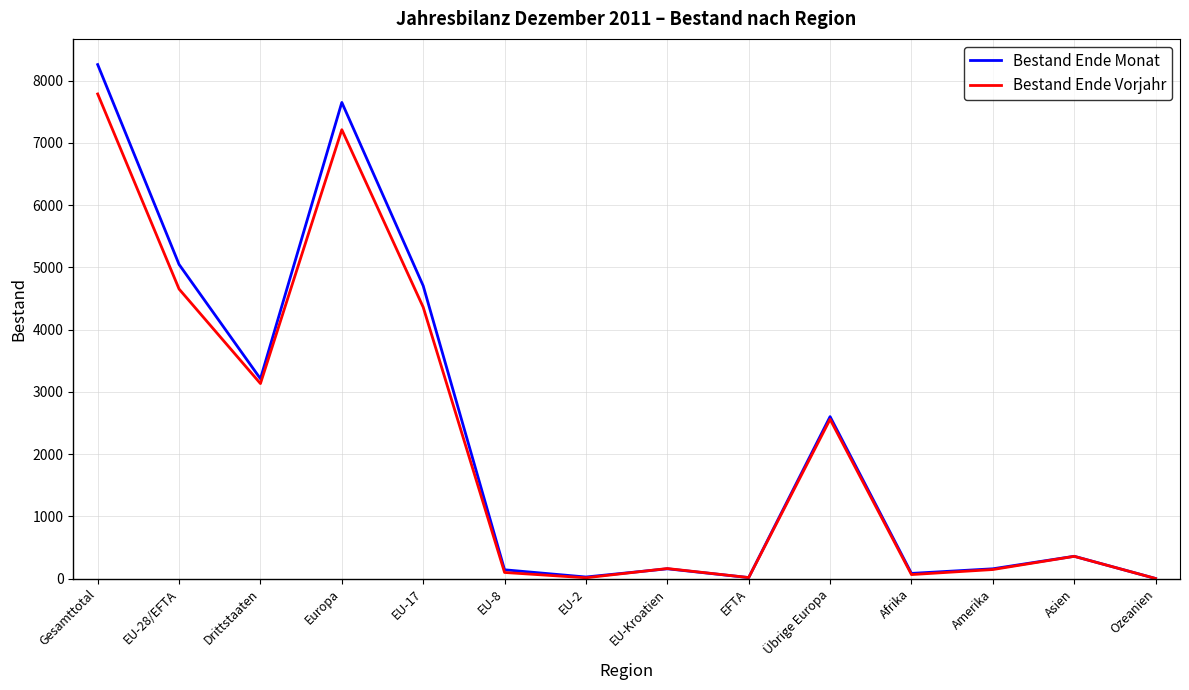

At which category is the sum across all series the highest?

Gesamttotal